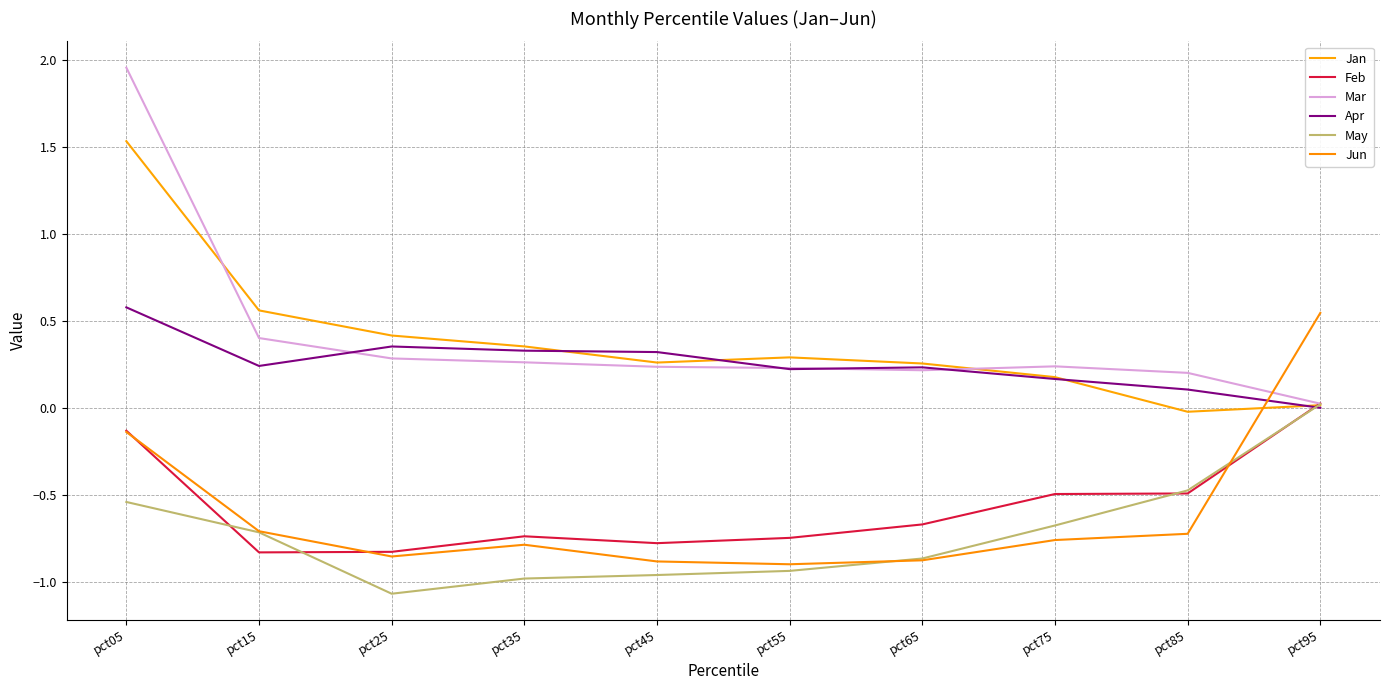

Reading left to right, extract all data points from this chart.

Jan: 1.5	0.6	0.4	0.4	0.3	0.3	0.3	0.2	-0.0	0.0
Feb: -0.1	-0.8	-0.8	-0.7	-0.8	-0.7	-0.7	-0.5	-0.5	0.0
Mar: 2.0	0.4	0.3	0.3	0.2	0.2	0.2	0.2	0.2	0.0
Apr: 0.6	0.2	0.4	0.3	0.3	0.2	0.2	0.2	0.1	0.0
May: -0.5	-0.7	-1.1	-1.0	-1.0	-0.9	-0.9	-0.7	-0.5	0.0
Jun: -0.1	-0.7	-0.9	-0.8	-0.9	-0.9	-0.9	-0.8	-0.7	0.5